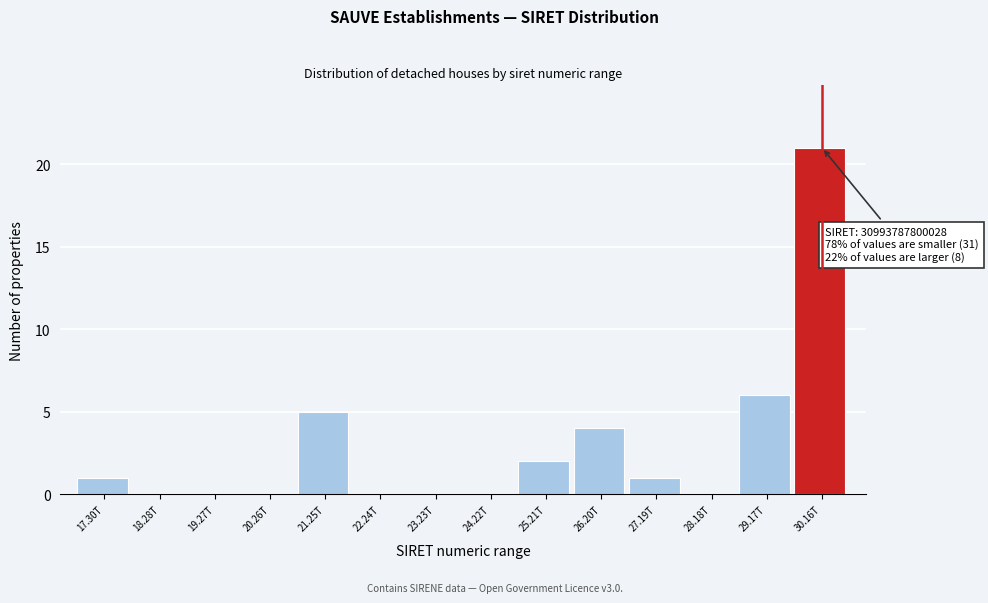

Reading left to right, what are all the values shown in this chart?

17.30T=1	18.28T=0	19.27T=0	20.26T=0	21.25T=5	22.24T=0	23.23T=0	24.22T=0	25.21T=2	26.20T=4	27.19T=1	28.18T=0	29.17T=6	30.16T=21